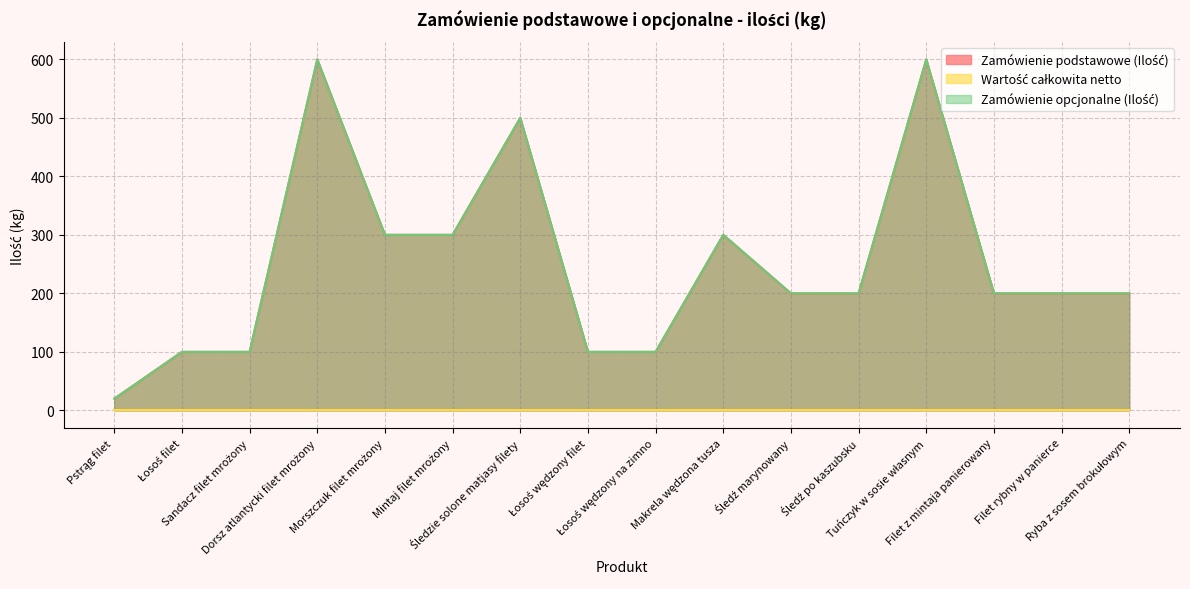

What position from the left is Łosoś filet?

2